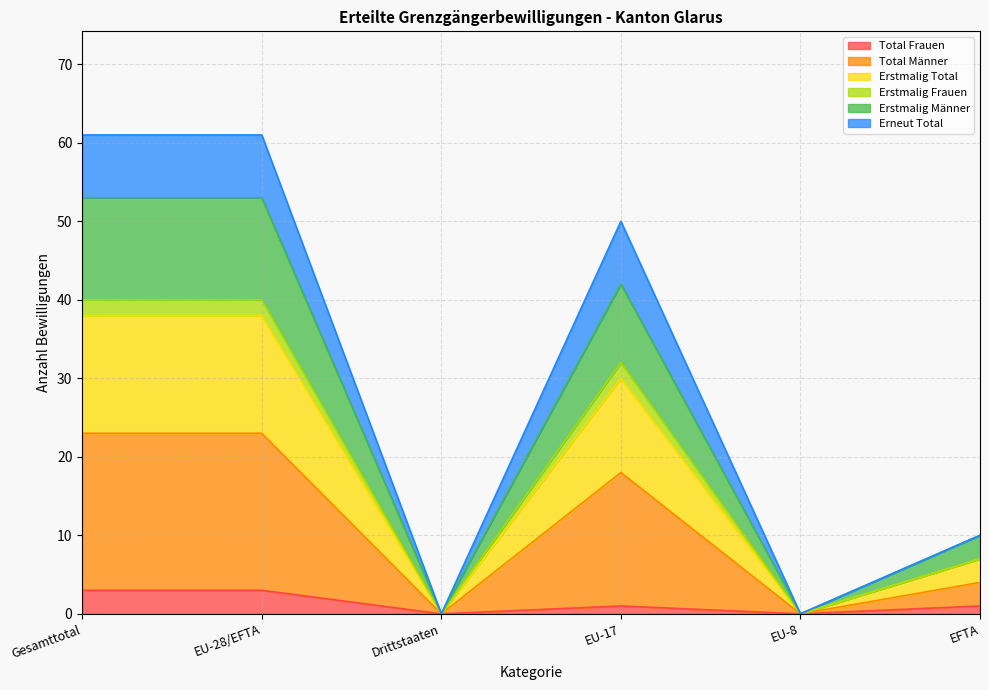

What is the spread (max minus min) of values at EU-28/EFTA?

58